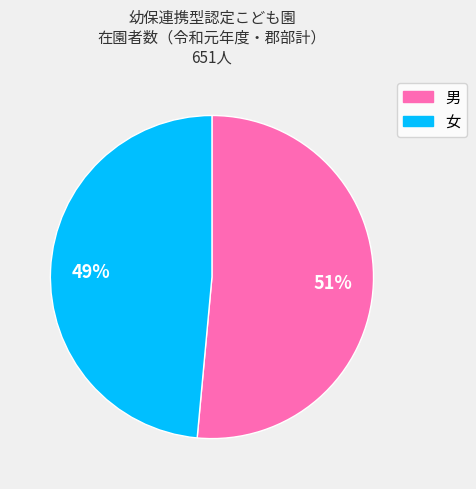

Which category accounts for the majority?

男